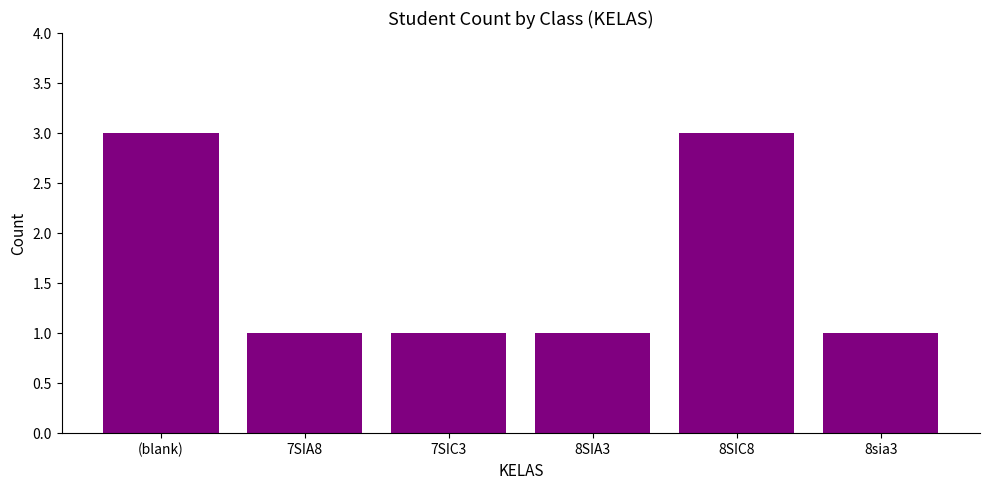

What is the maximum value shown in the chart?

3